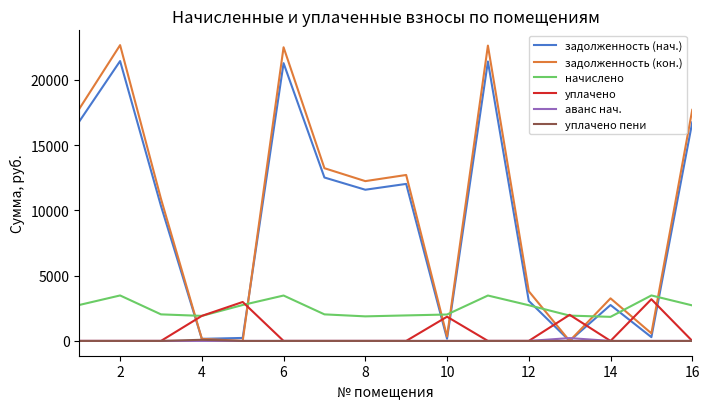

After their last crossing, which series has the higher values: задолженность (нач.) or начислено?

задолженность (нач.)